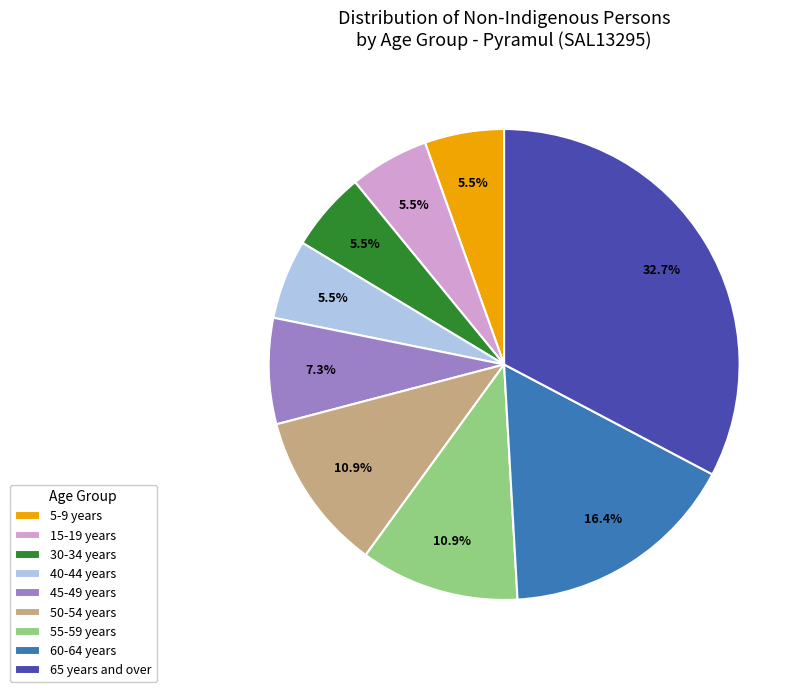

Between 45-49 years and 40-44 years, which is larger?

45-49 years